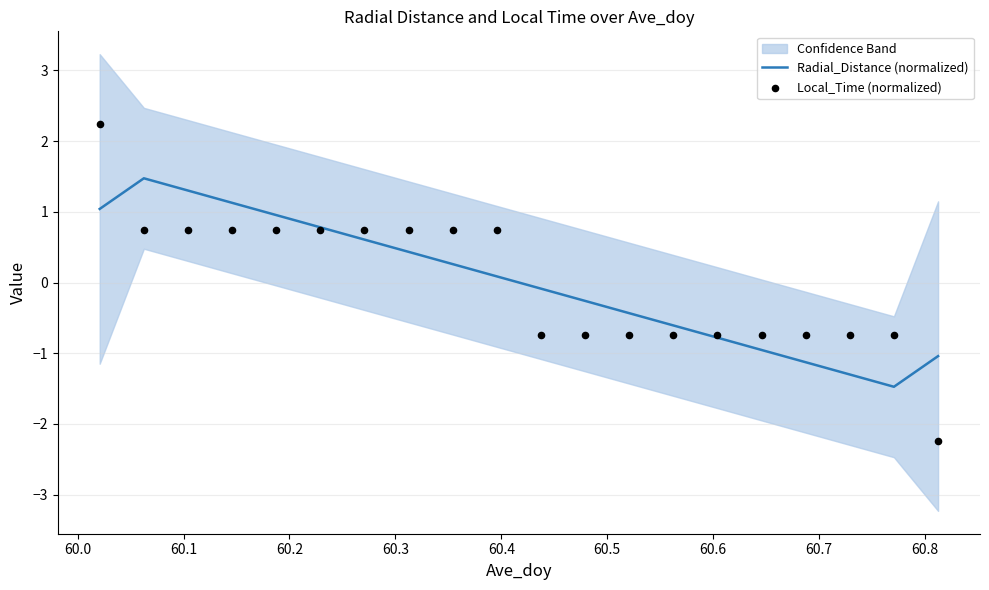

What is the minimum value for Radial_Distance (normalized)?

-1.5